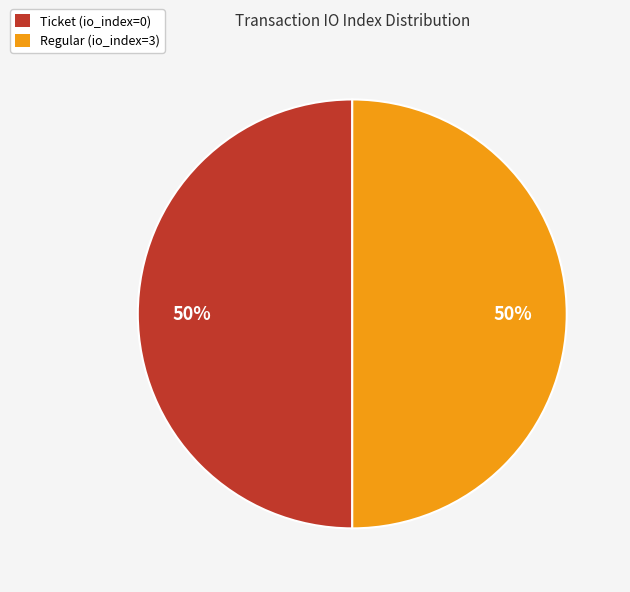

Count the number of slices in the pie.

2